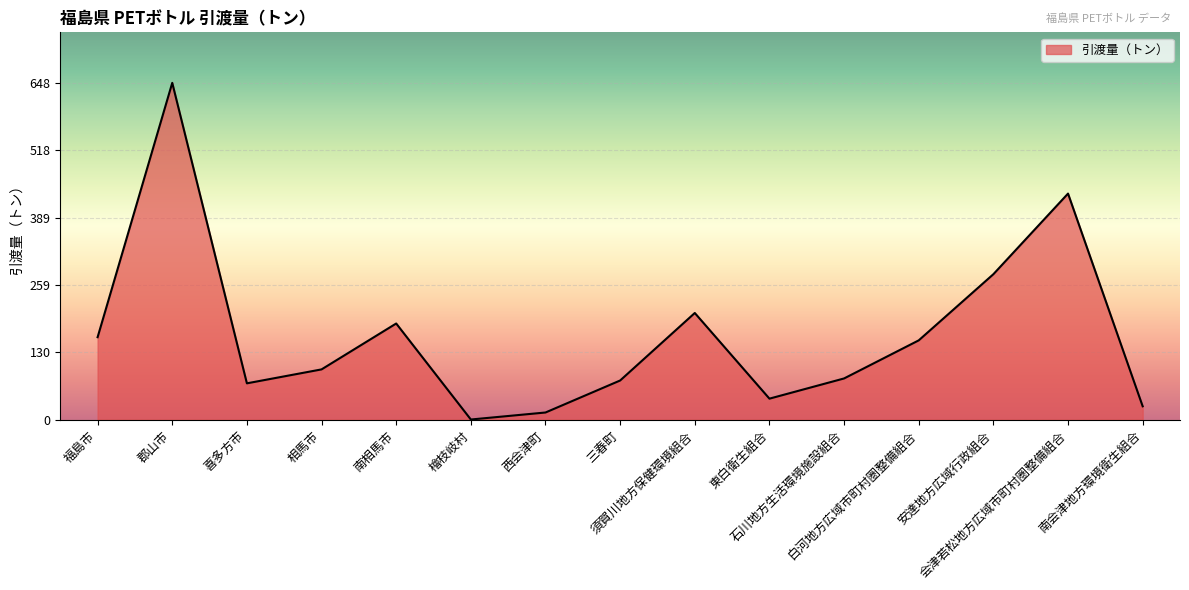

Reading left to right, extract all data points from this chart.

福島市=158.6	郡山市=647.6	喜多方市=69.9	相馬市=96.7	南相馬市=184.9	檜枝岐村=0.3	西会津町=13.8	三春町=75.3	須賀川地方保健環境組合=205.1	東白衛生組合=40.4	石川地方生活環境施設組合=79.3	白河地方広域市町村圏整備組合=152.5	安達地方広域行政組合=279.7	会津若松地方広域市町村圏整備組合=434.7	南会津地方環境衛生組合=25.7